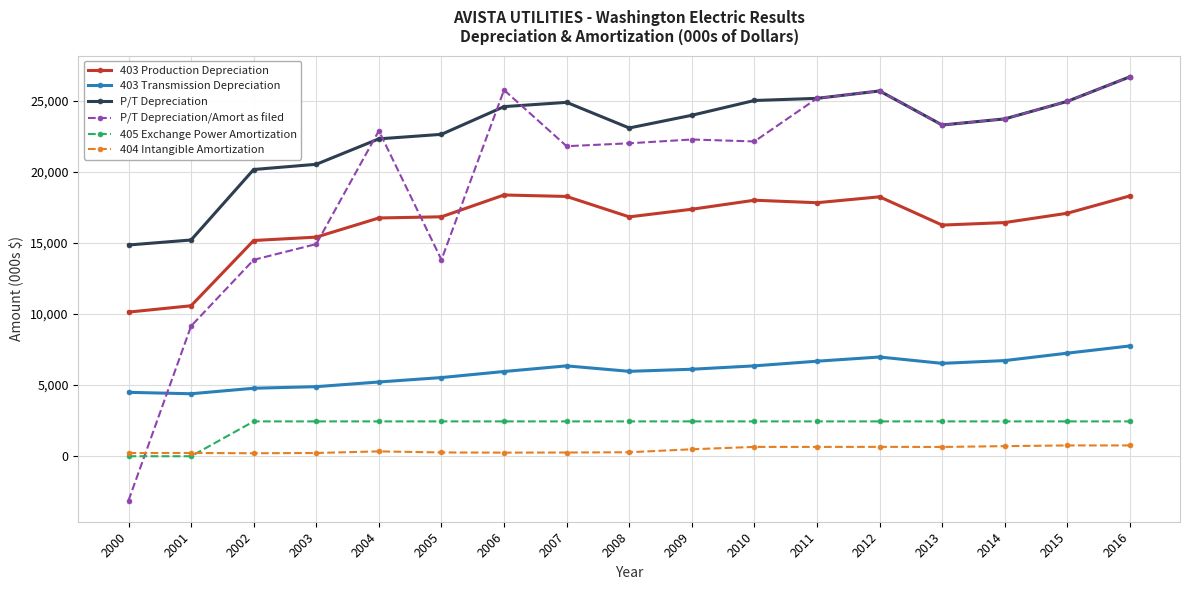

Which series has the largest total across all categories?

P/T Depreciation